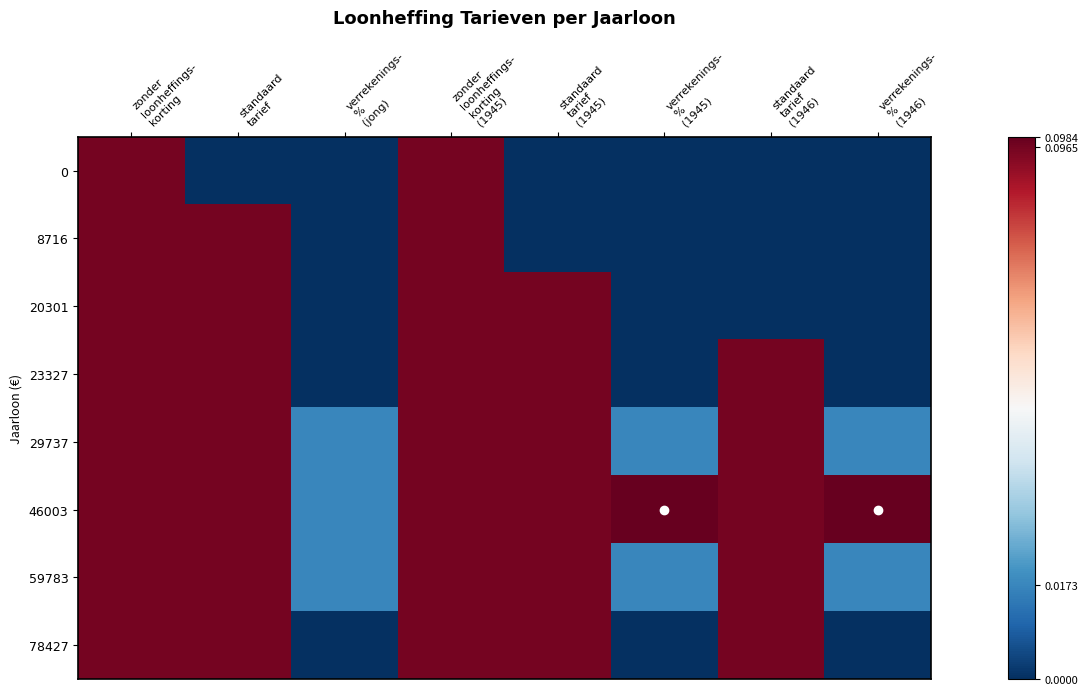

At how many categories does at least one series exceed 0?

8